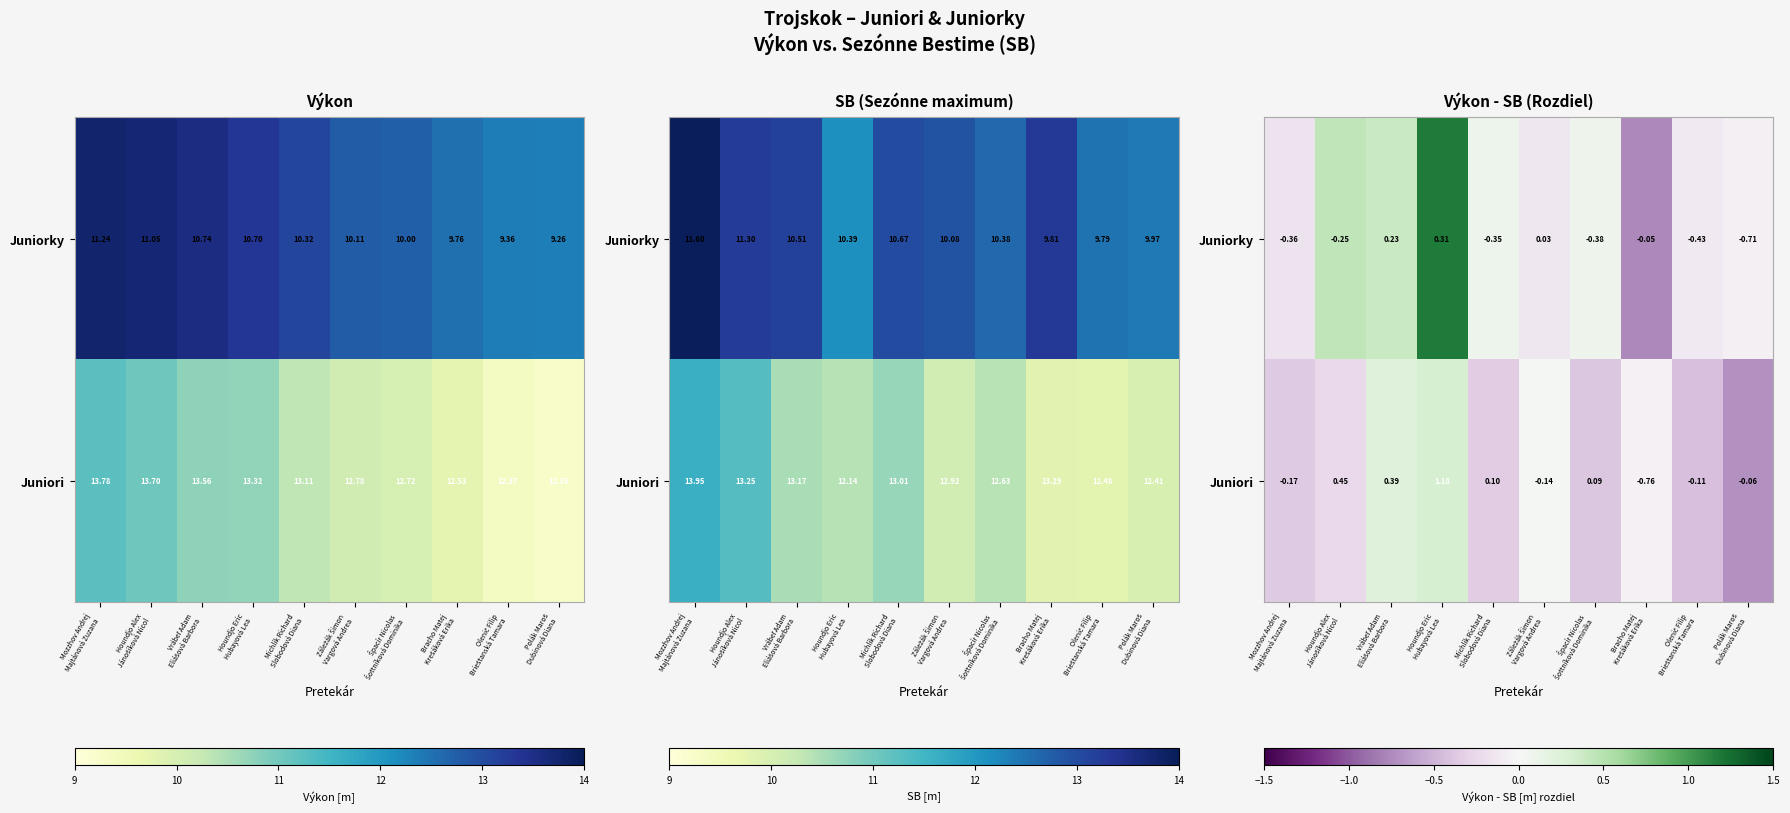

What is the sum of the Juniorky values at Houndjo Alex Jánošíková Nicol and Bracho Matej Krešáková Erika?

-0.3